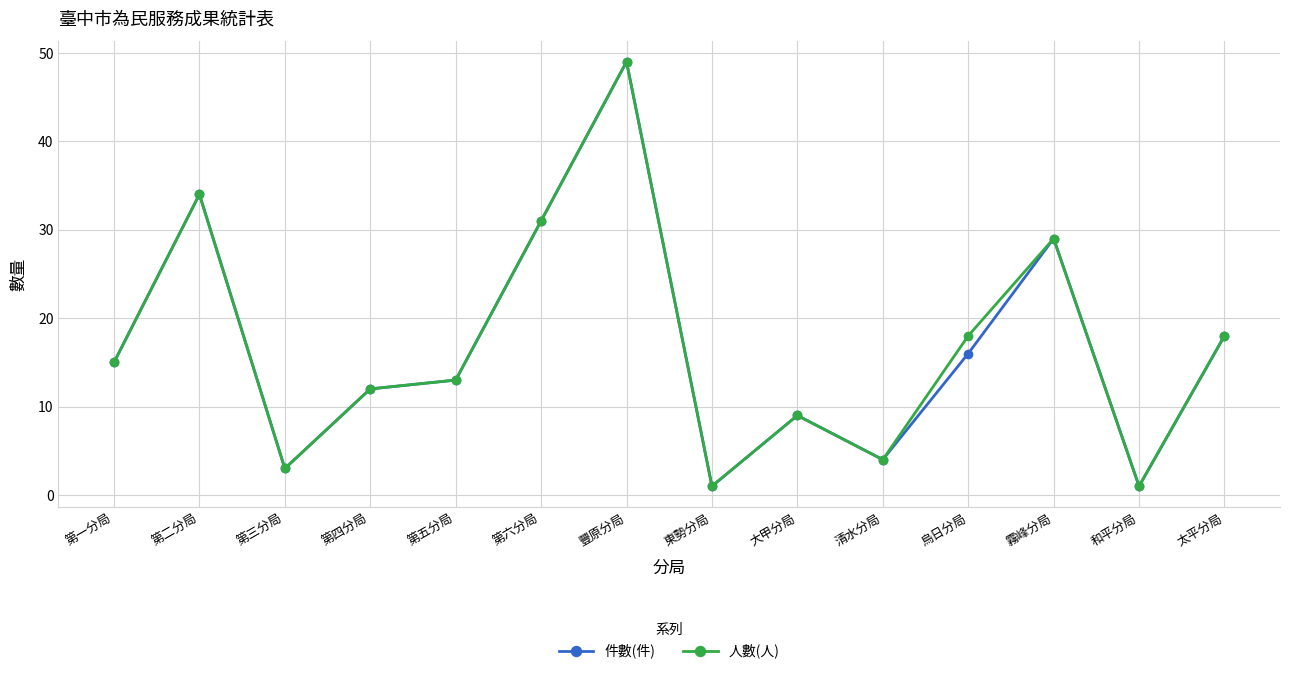

What is the label of the 2nd point from the left?

第二分局